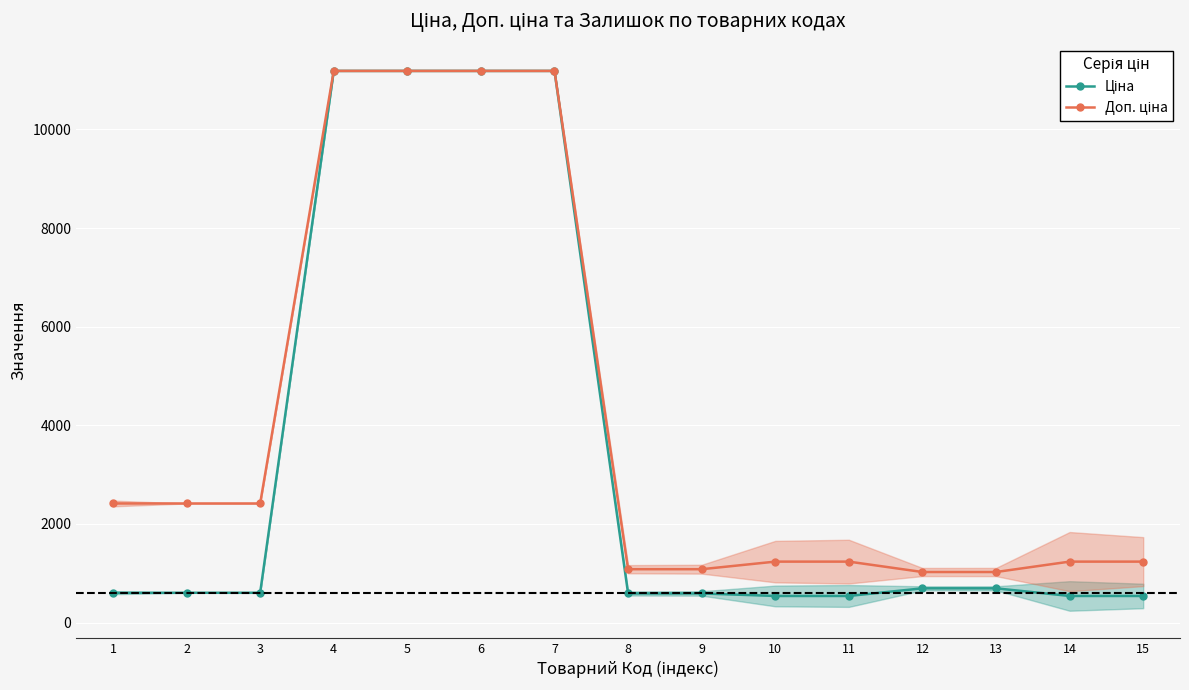

True or false: Доп. ціна has a value of 584.2 at 12.

False